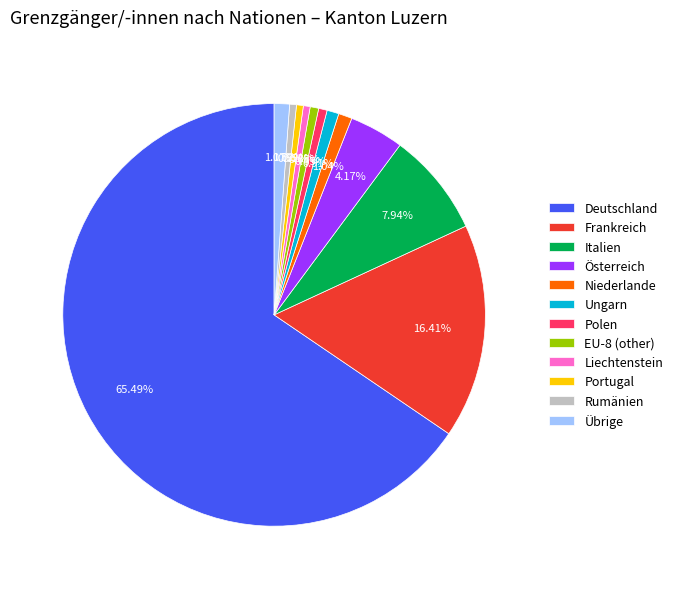

Is it true that Deutschland is 65% of the pie?

True